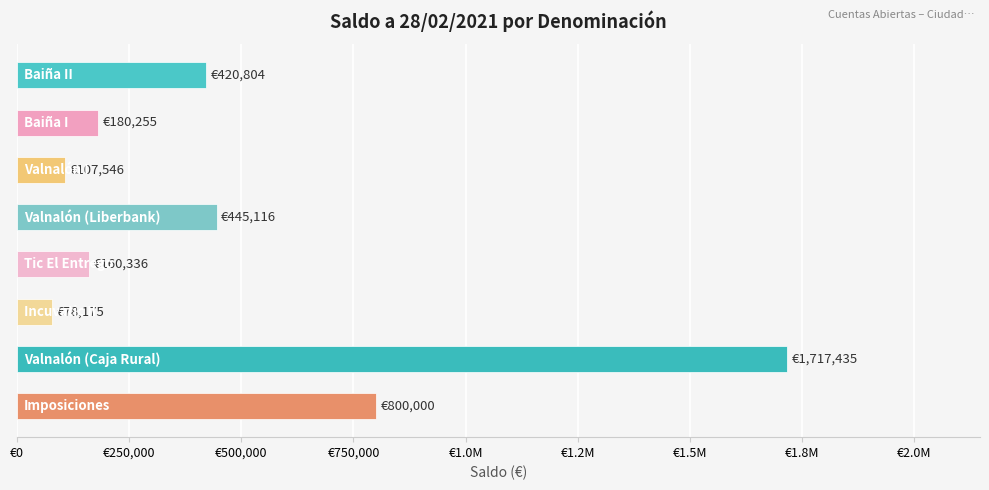

Are the bars horizontal?

Yes